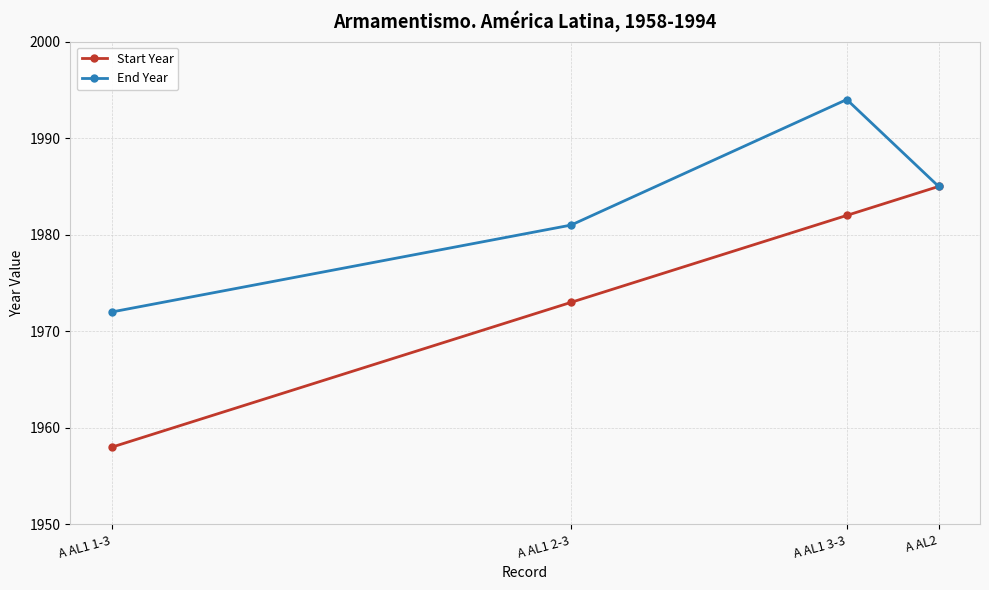

Count the number of data series in this chart.

2